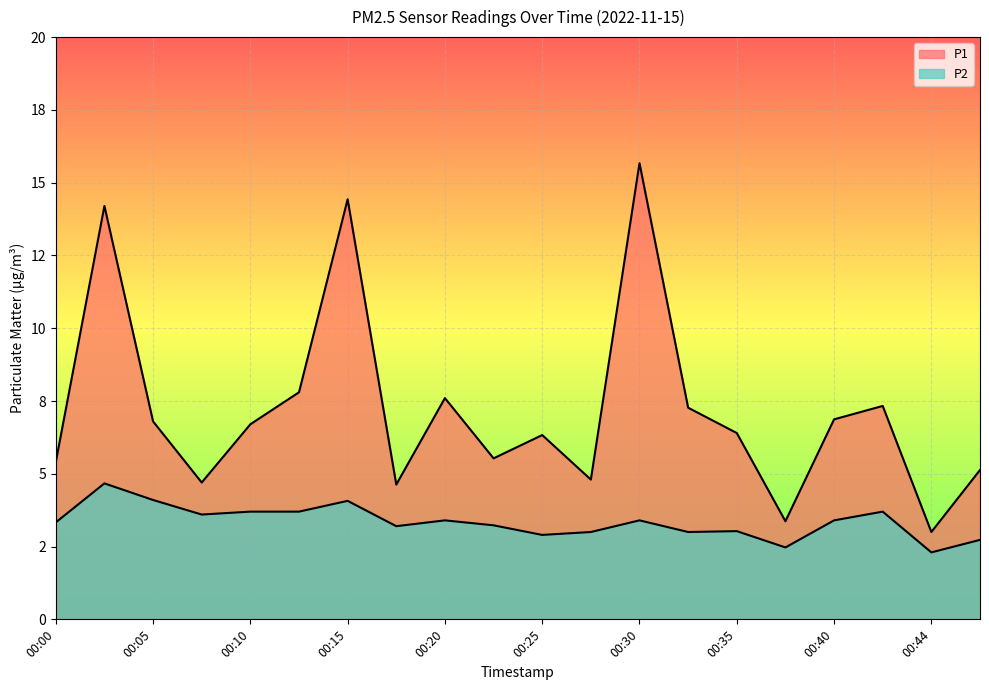

True or false: P2 and P1 intersect in this chart.

False